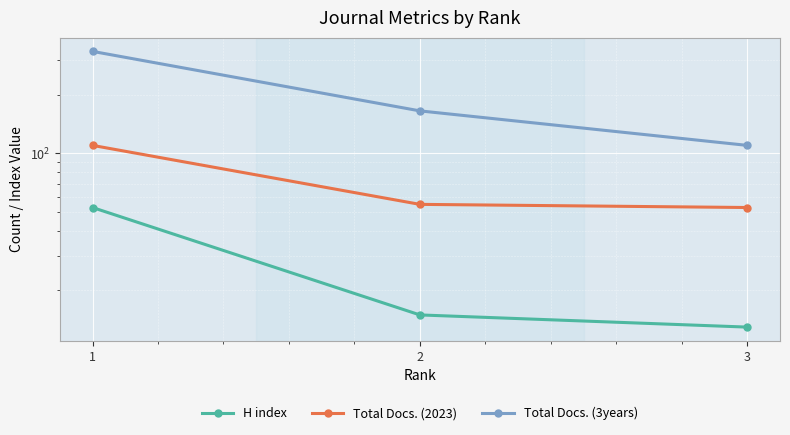

At how many categories does at least one series exceed 261?

1